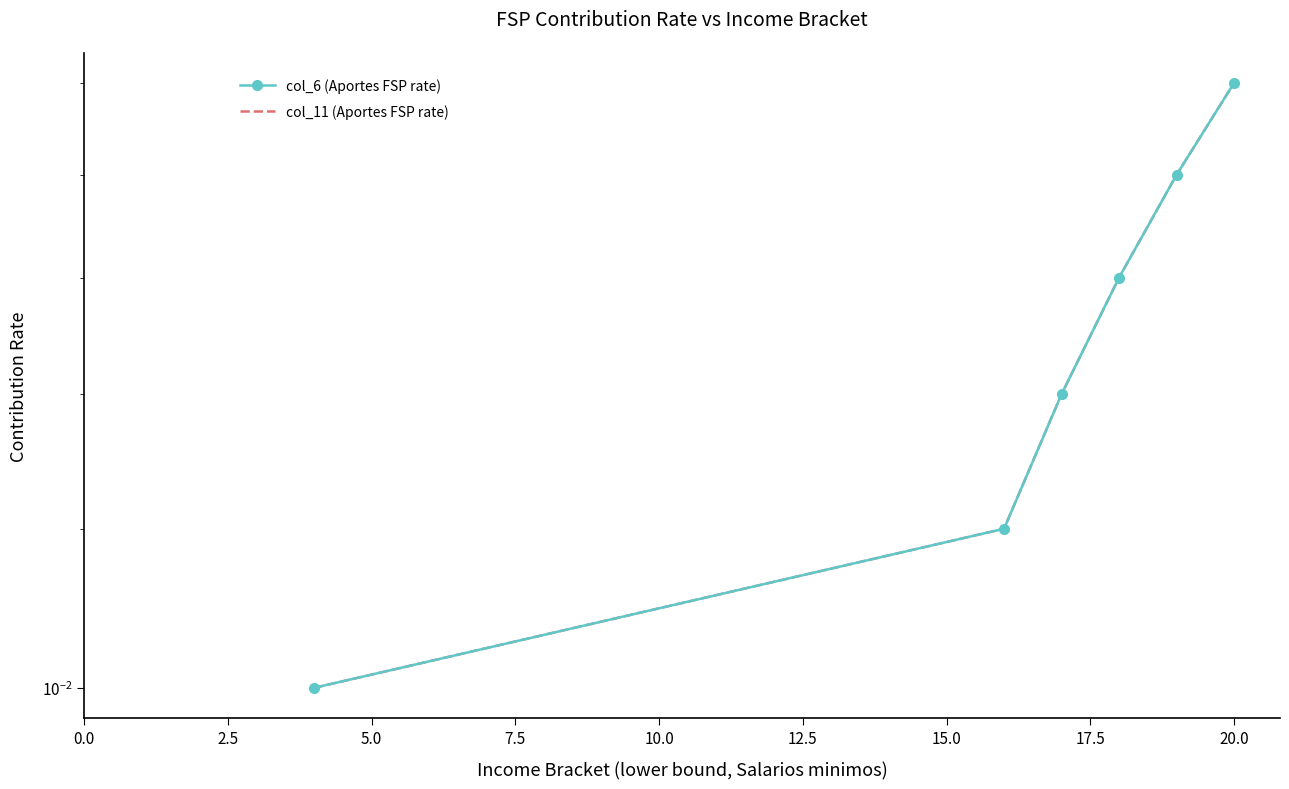

True or false: col_11 (Aportes FSP rate) has more than 0 interior local peaks.

False